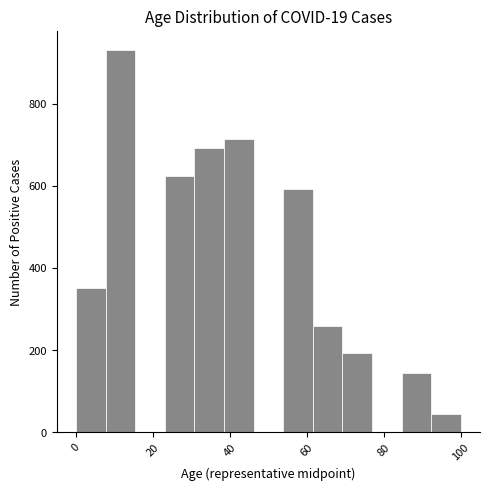

Around what value on the x-axis is the tallest bar? Give the approximate position of its centre, as read against the axis.

12